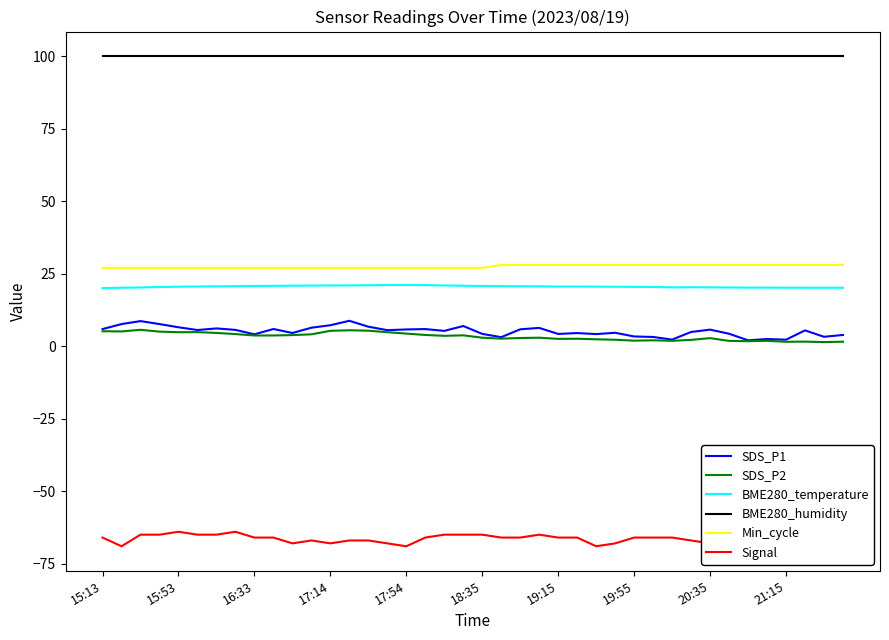

Which series has the widest spread of values?

SDS_P1